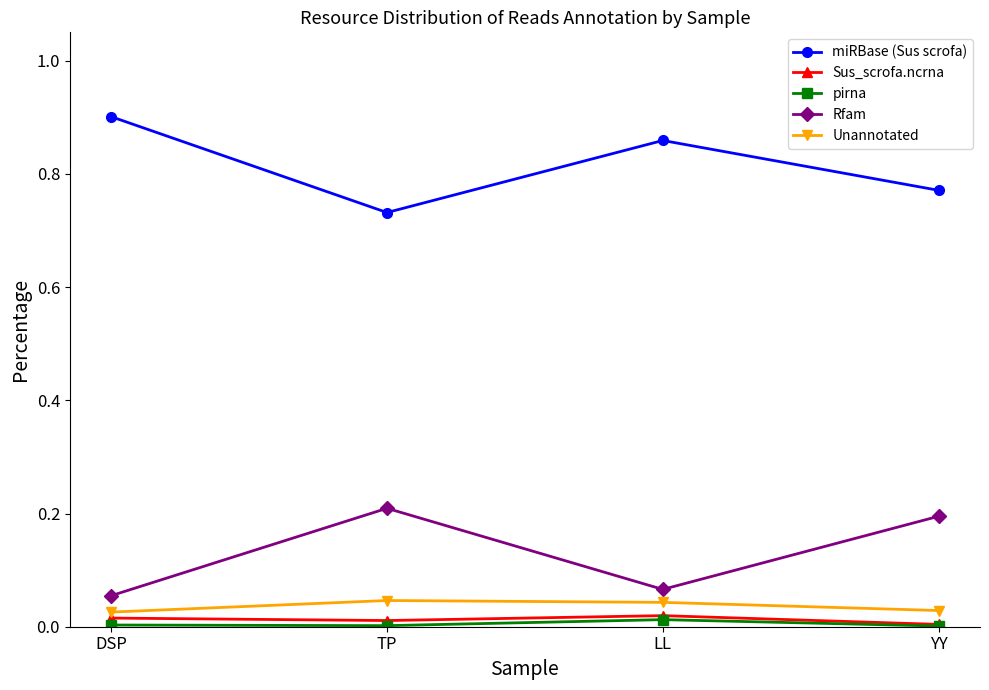

What is the label of the 2nd point from the right?

LL